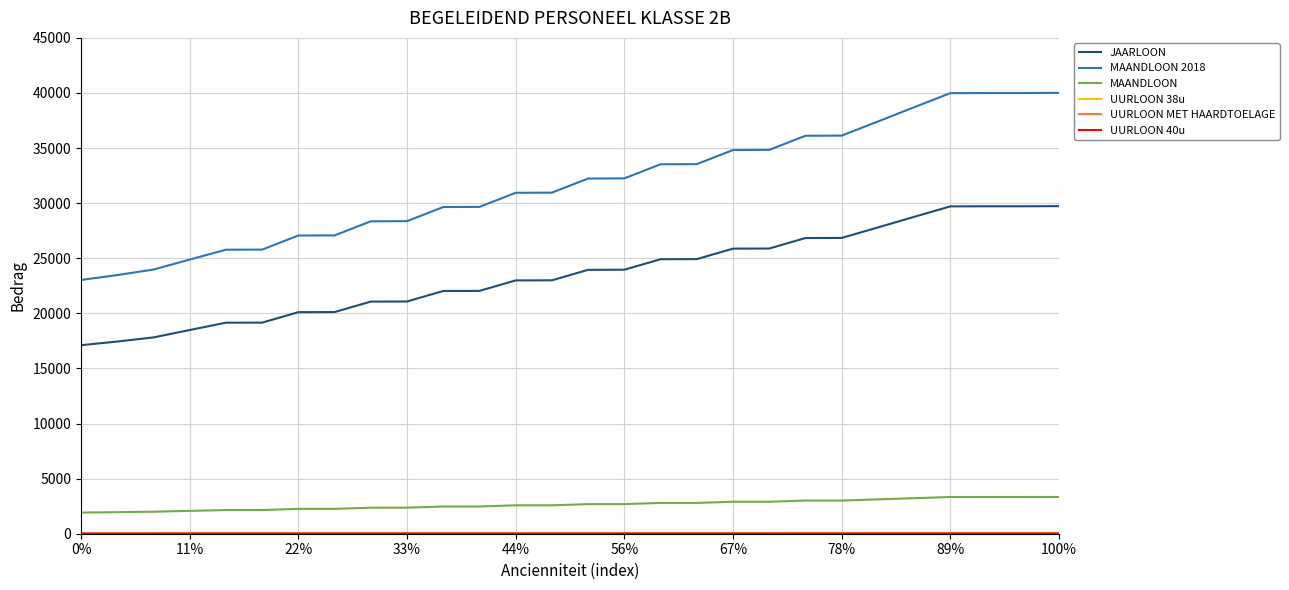

True or false: JAARLOON and MAANDLOON 2018 intersect in this chart.

False